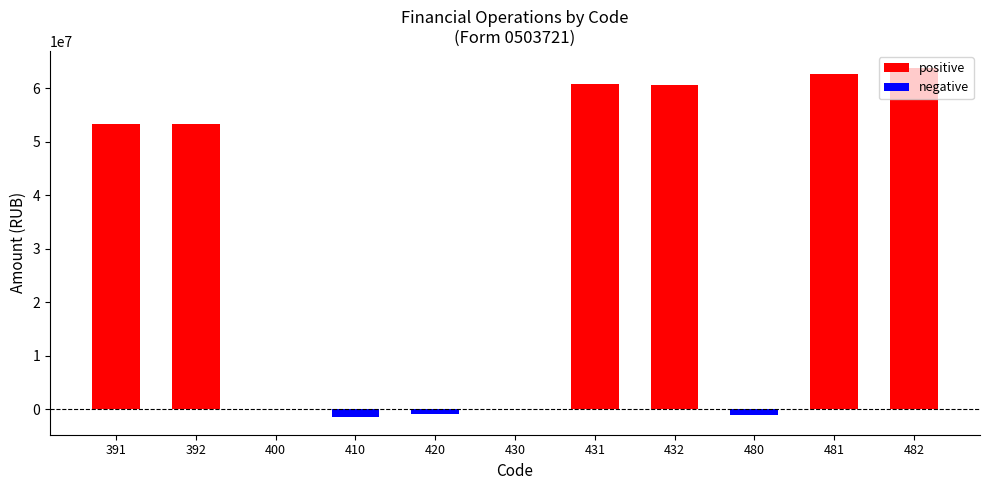

Rank the categories by value from lowest to highest.

410, 480, 420, 430, 400, 391, 392, 432, 431, 481, 482